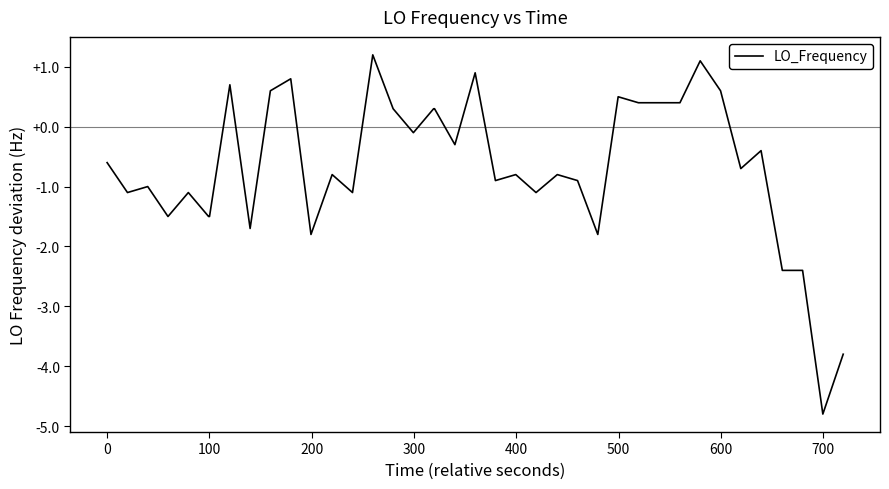

What is the minimum value shown in the chart?

-4.8